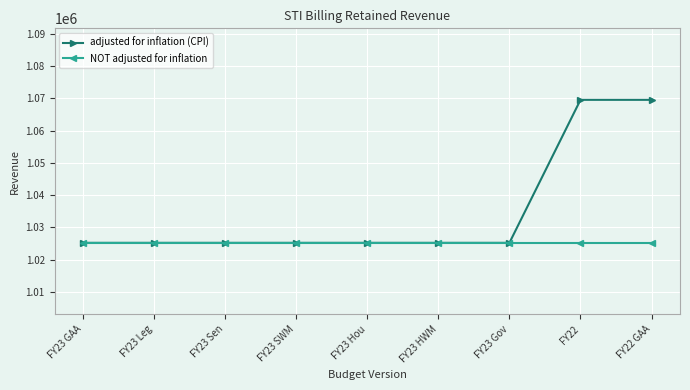

The value of adjusted for inflation (CPI) at FY23 Gov is 1428728. True or false?

False